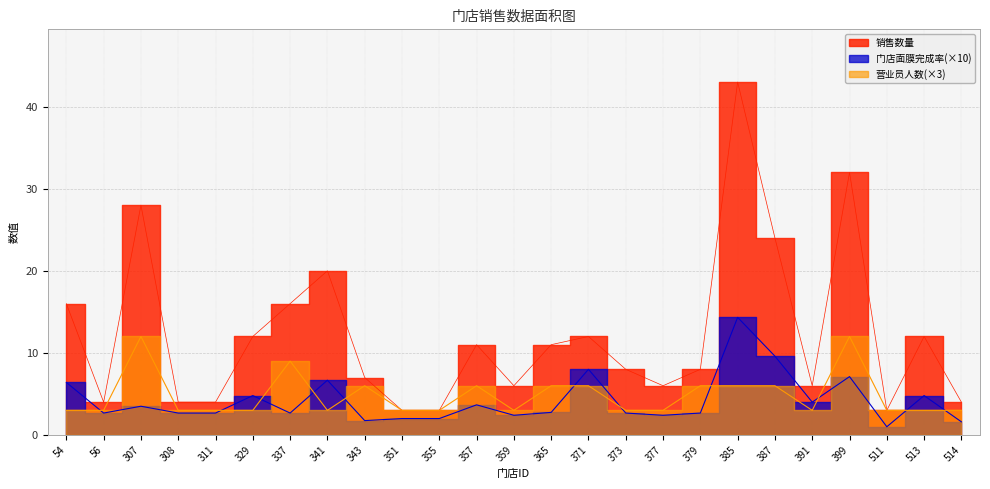

In 营业员人数, how many points are lower than both neighbors (excluding endpoints)?

3